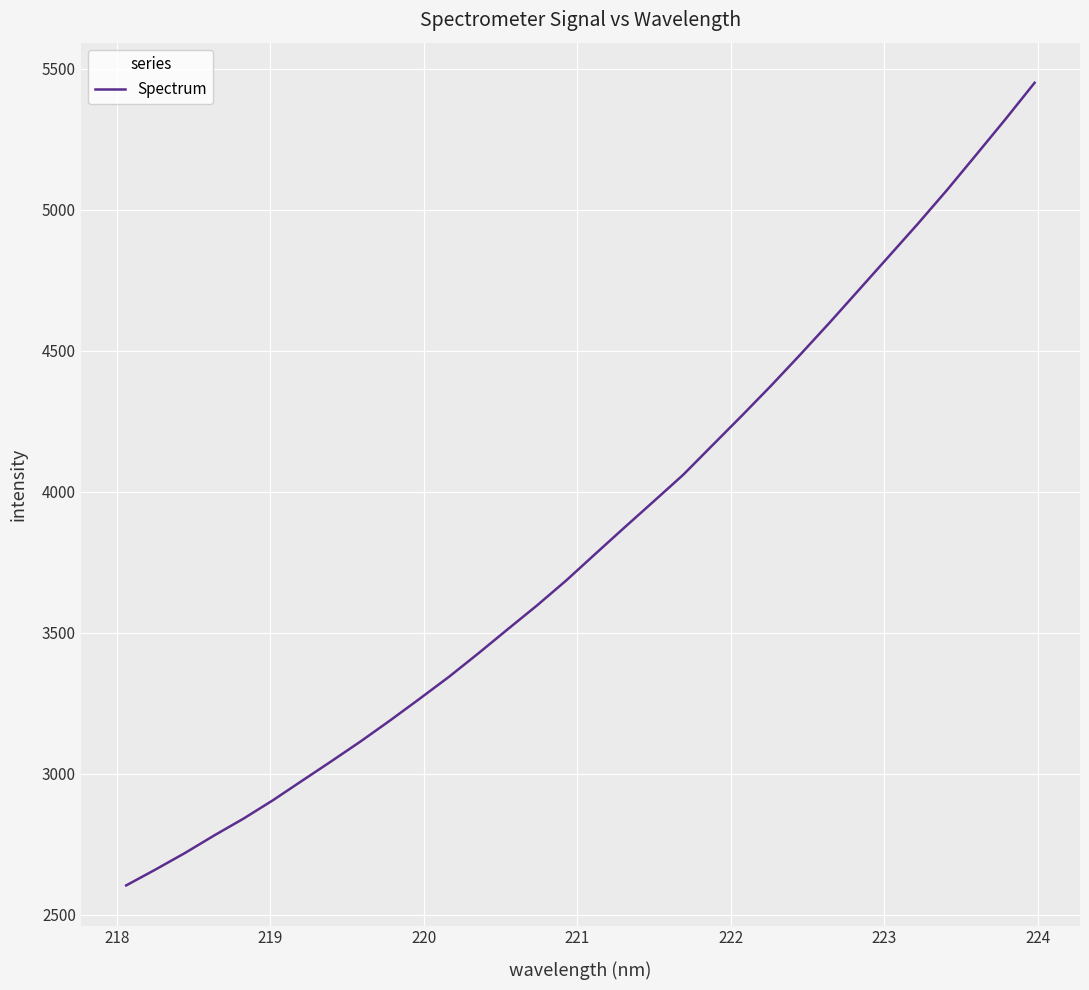

What is the maximum value shown in the chart?

5449.7